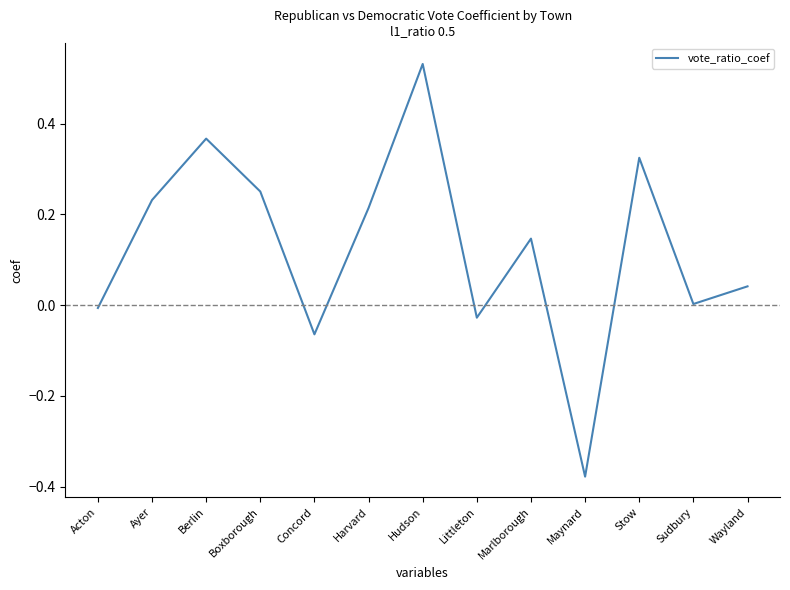

How many categories are shown in the chart?

13